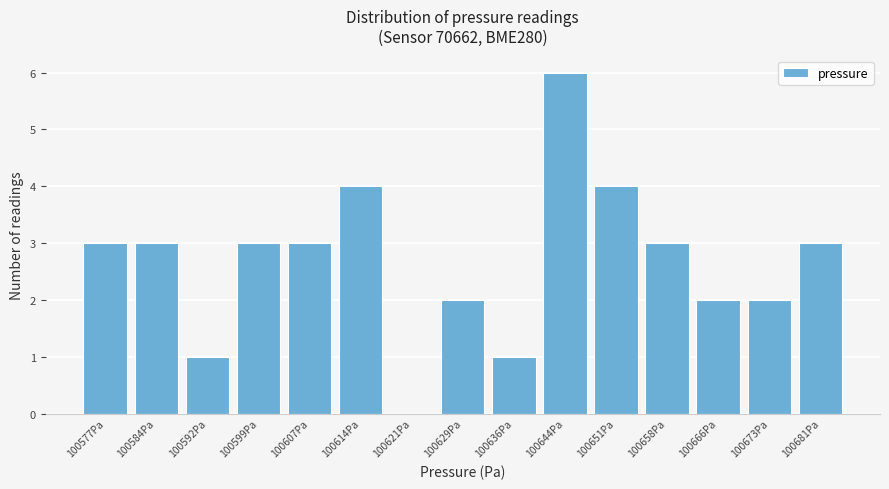

Reading left to right, transcribe all the data shown in this chart.

100577Pa=3	100584Pa=3	100592Pa=1	100599Pa=3	100607Pa=3	100614Pa=4	100621Pa=0	100629Pa=2	100636Pa=1	100644Pa=6	100651Pa=4	100658Pa=3	100666Pa=2	100673Pa=2	100681Pa=3